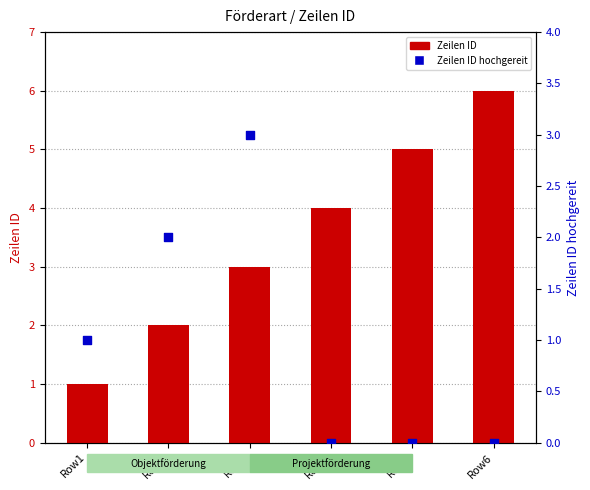

Which series reaches the maximum Y coordinate?

Zeilen ID